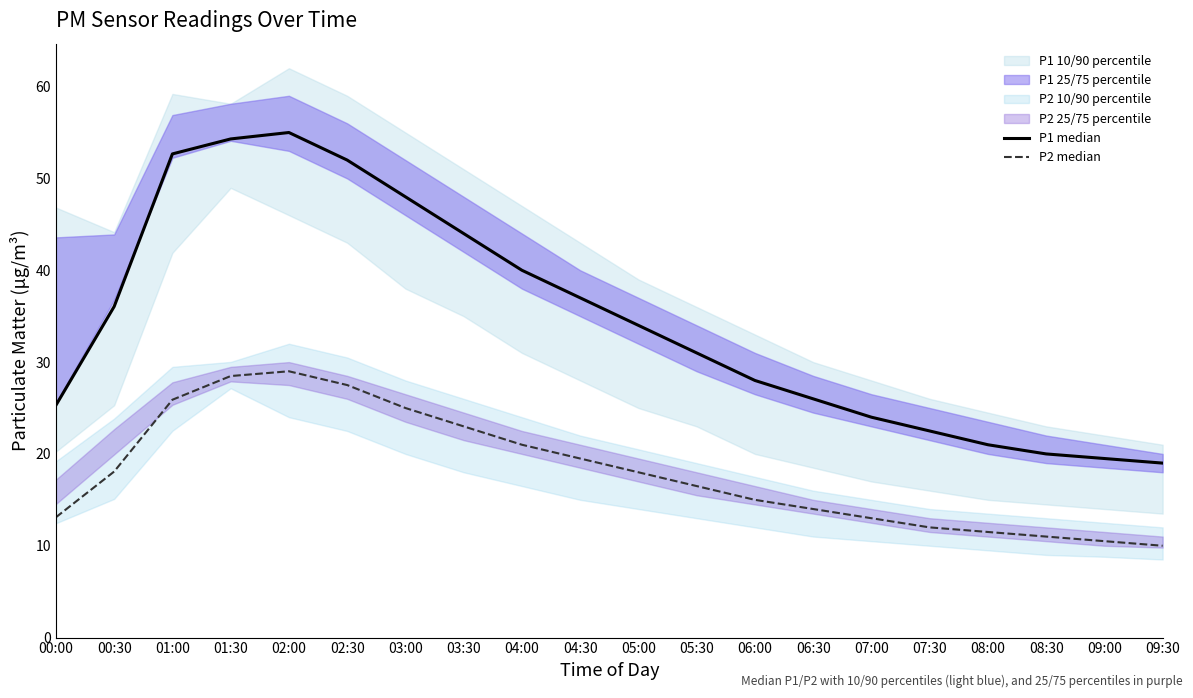

At which category does P2 median reach its first local peak?

02:00